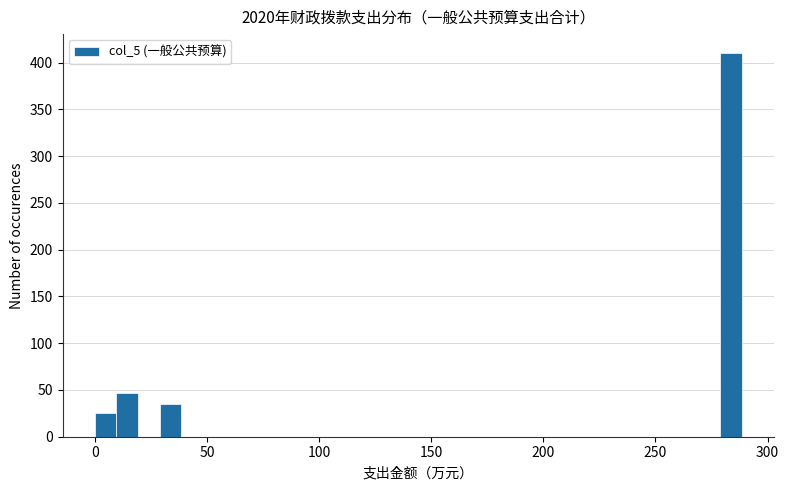

Read against the x-axis, roughly where is the centre of the tallest bar?

285